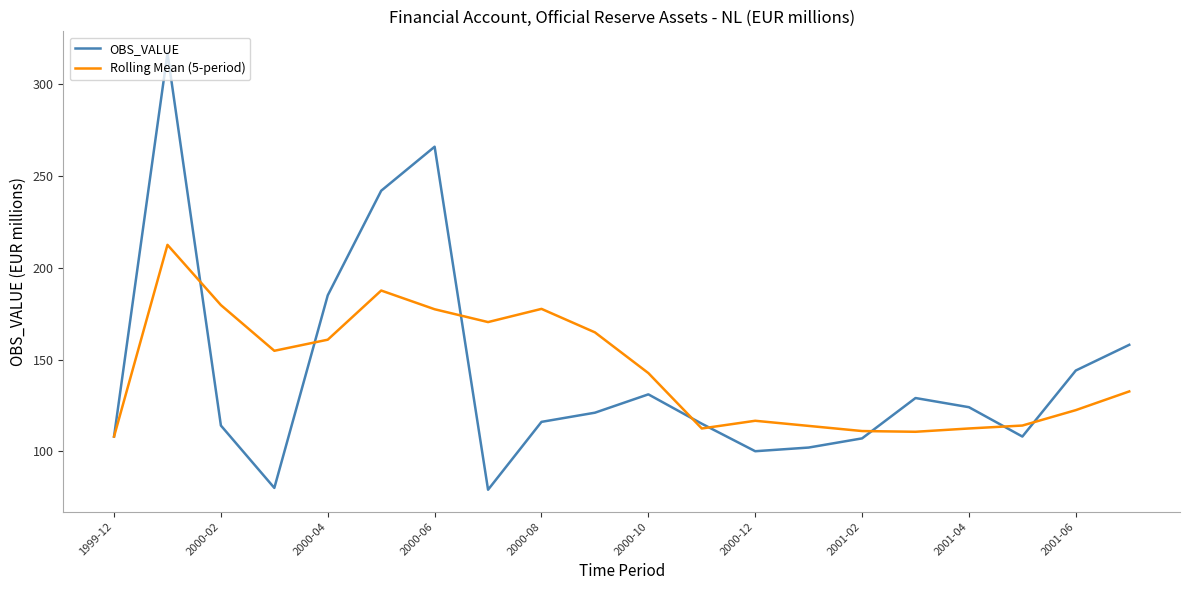

What is the greatest value displayed?

317.0